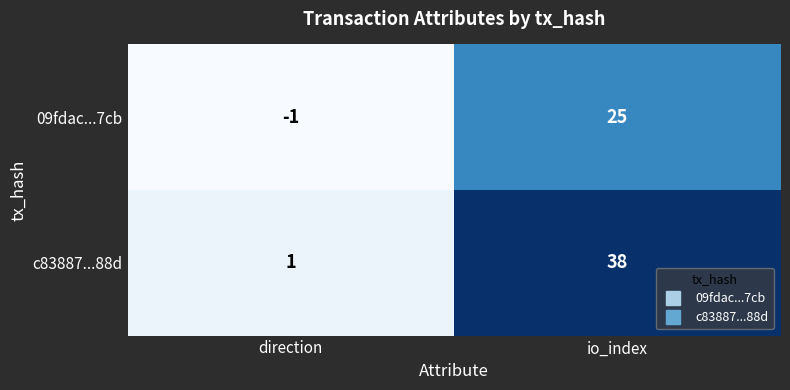

At direction, list the series in order from largest to smallest.

c83887...88d, 09fdac...7cb